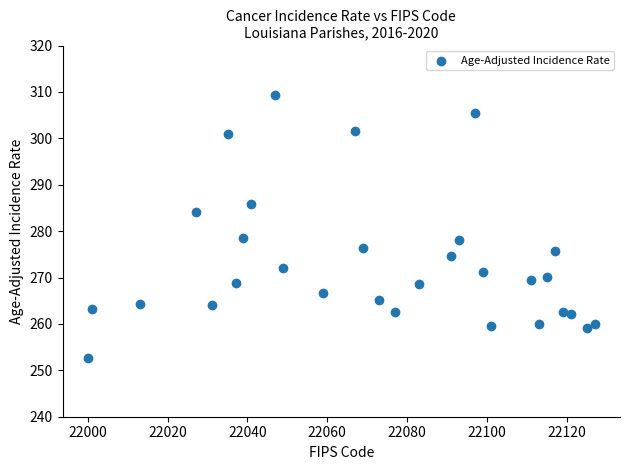

What is the range of Y values (max minus min)?

56.6